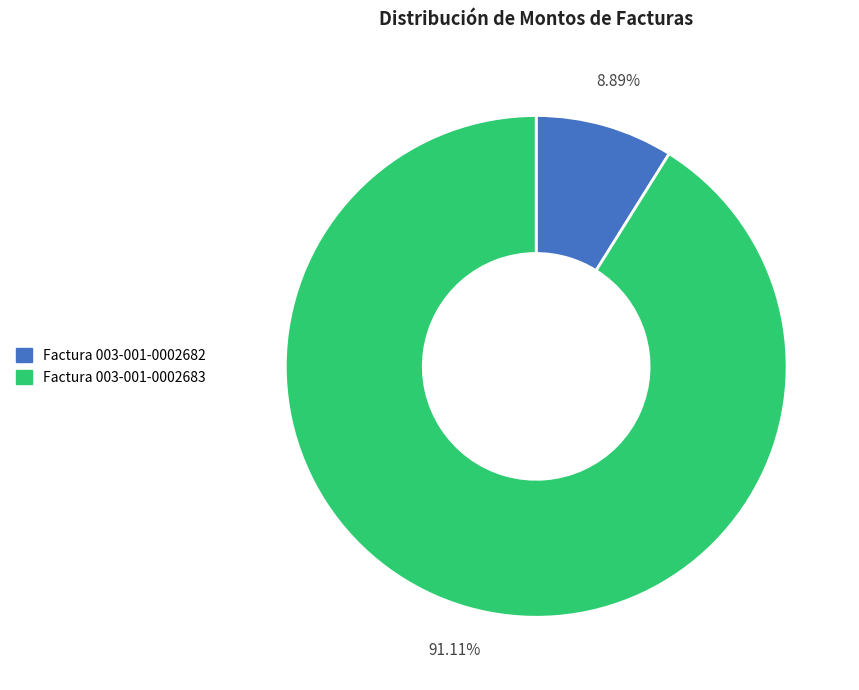

Count the number of slices in the pie.

2